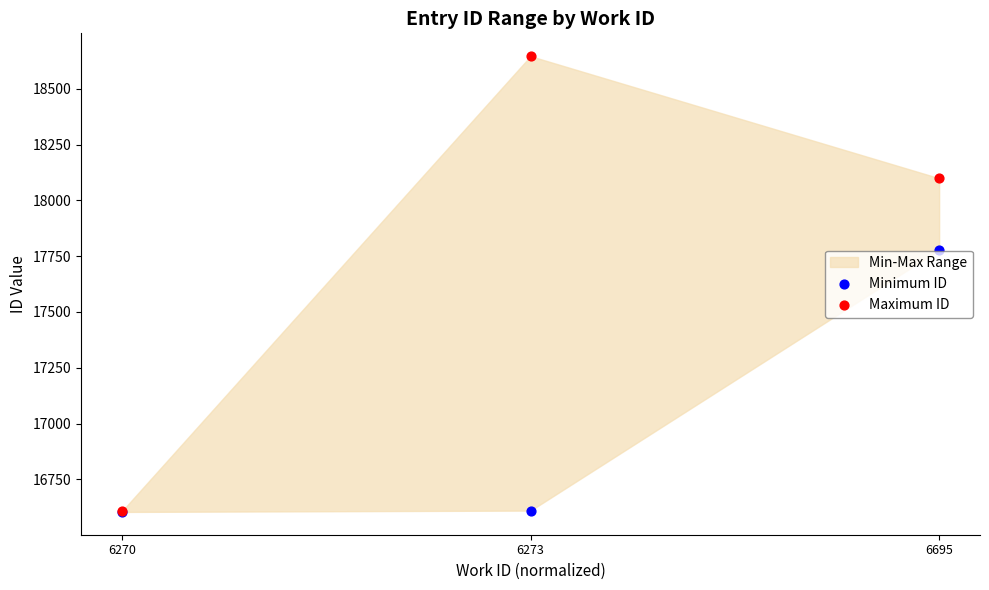

In the Maximum ID series, what Y value is closest to 17626?

18099